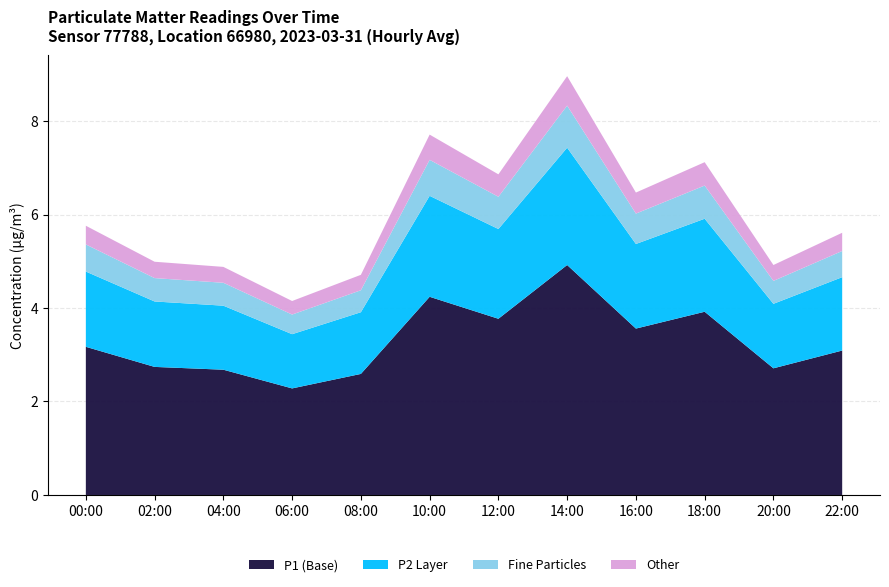

What is the total value across all series at 12:00?

6.9